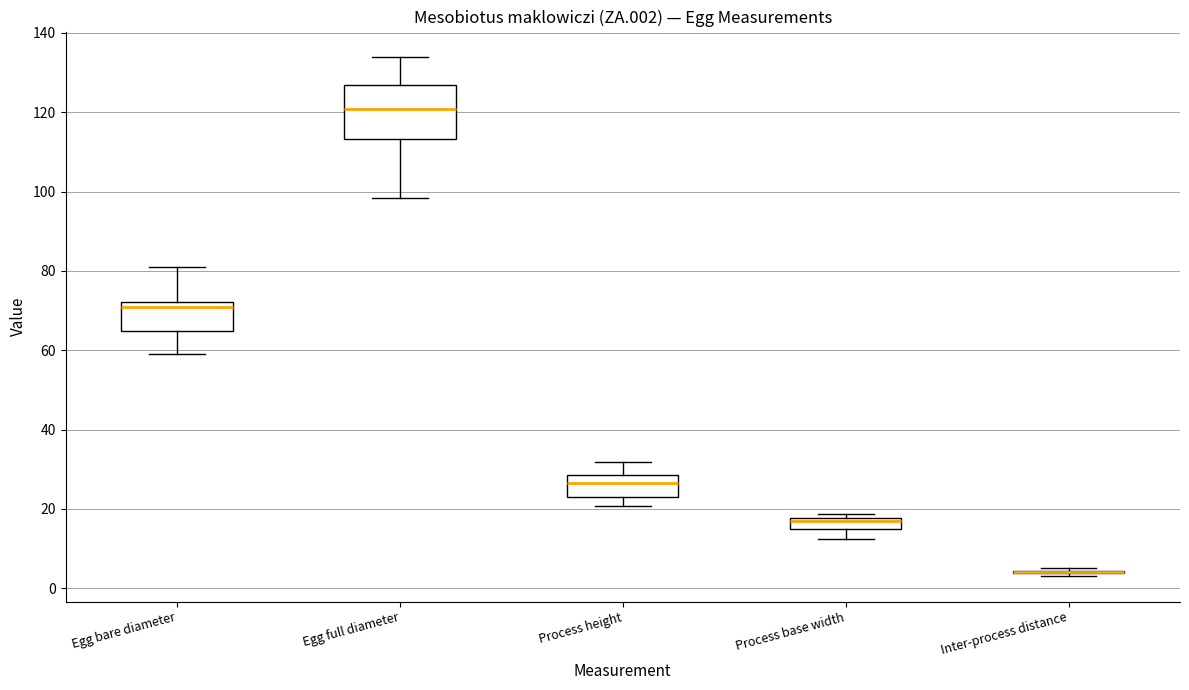

Where is the lower edge of the box for Process base width on the y-axis? The values are not printed on the chart, so give them approximately, as read against the axis.

16